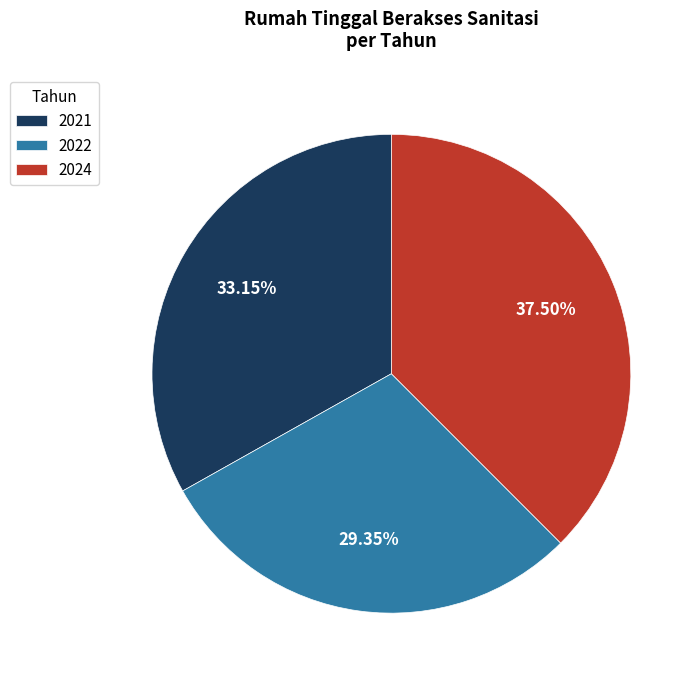

Rank the categories by value from highest to lowest.

2024, 2021, 2022